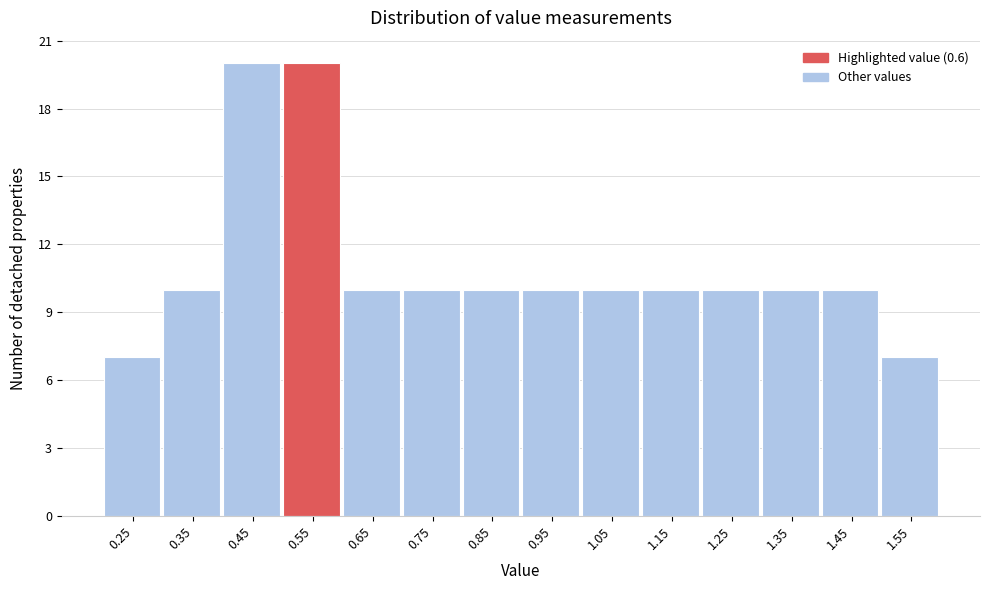

Reading left to right, what are all the values shown in this chart?

0.25=7	0.35=10	0.45=20	0.55=20	0.65=10	0.75=10	0.85=10	0.95=10	1.05=10	1.15=10	1.25=10	1.35=10	1.45=10	1.55=7